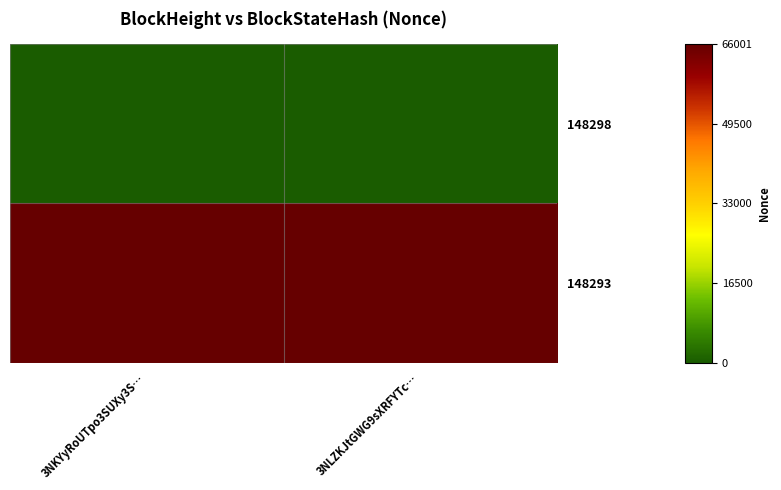

Reading left to right, transcribe all the data shown in this chart.

148298: 3NKYyRoUTpo3SUXy3S…=0	3NLZKJtGWG9sXRFYTc…=0
148293: 3NKYyRoUTpo3SUXy3S…=66001	3NLZKJtGWG9sXRFYTc…=66001